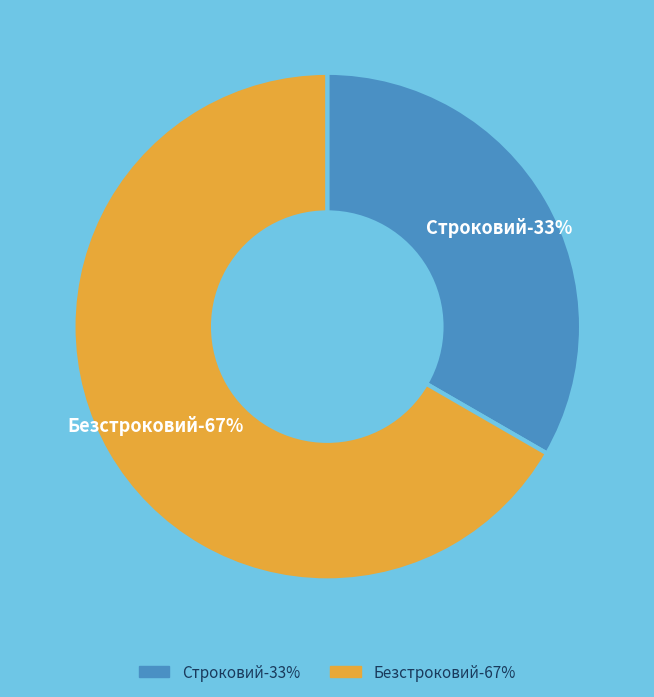

What is the majority slice?

Безстроковий